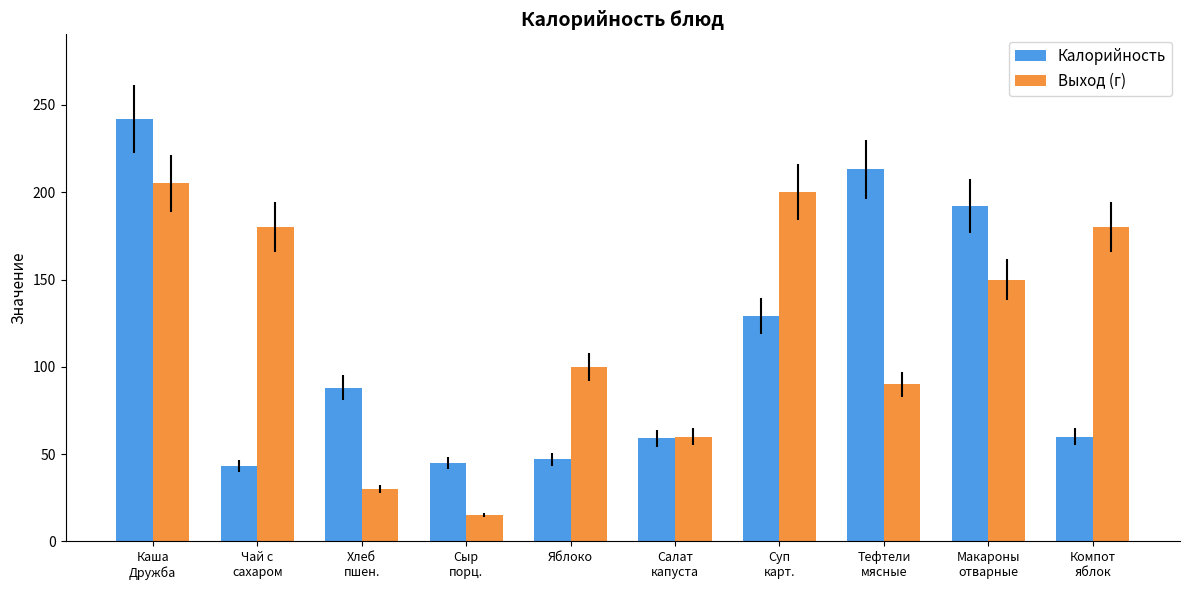

Where does the Калорийность series first go above 88?

Каша
Дружба